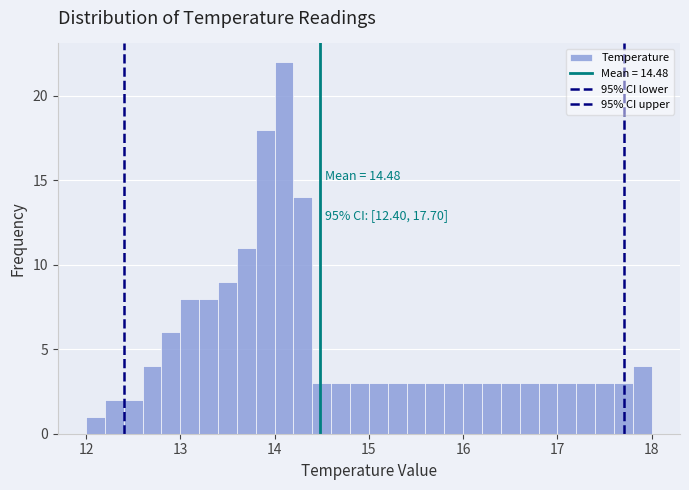

Around what value on the x-axis is the tallest bar? Give the approximate position of its centre, as read against the axis.

14.1